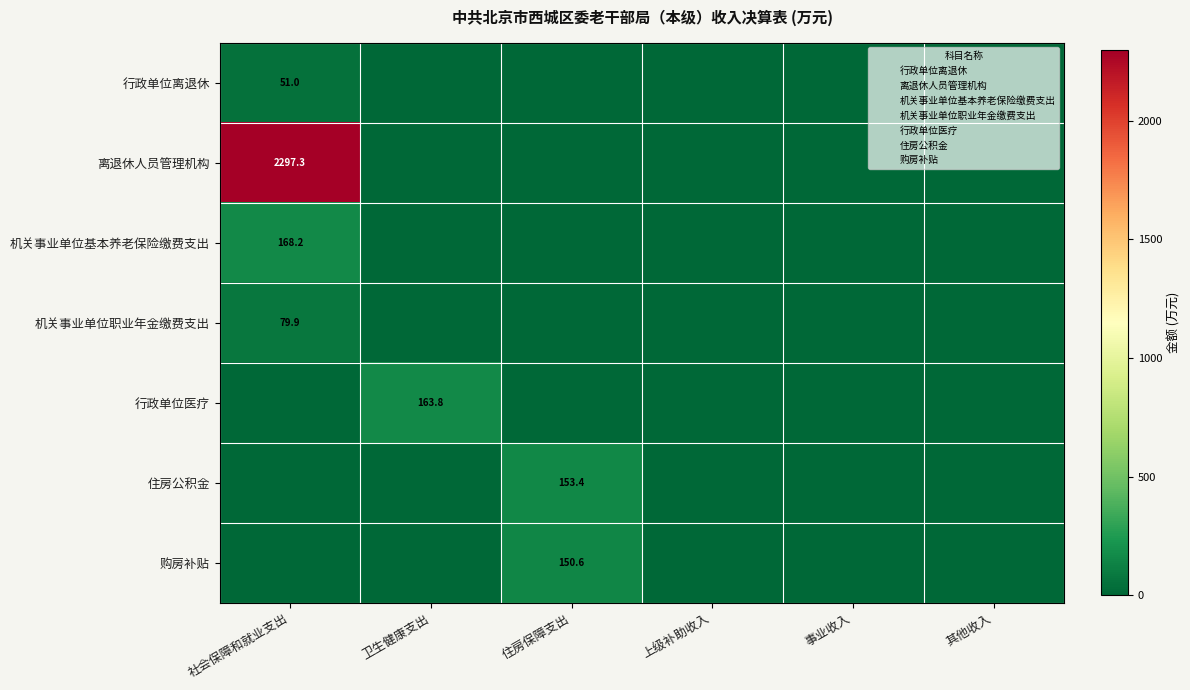

True or false: 机关事业单位基本养老保险缴费支出 has a value of 0.0 at 事业收入.

True